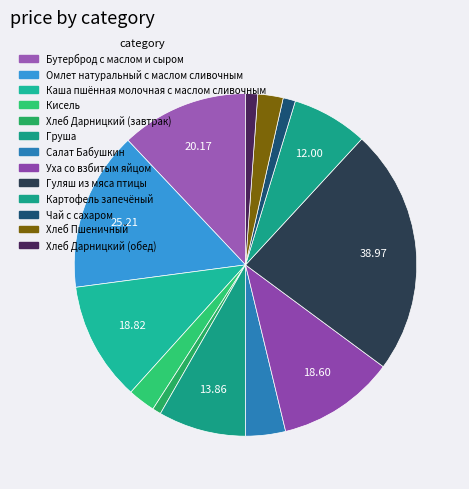

Between Картофель запечёный and Груша, which is larger?

Груша